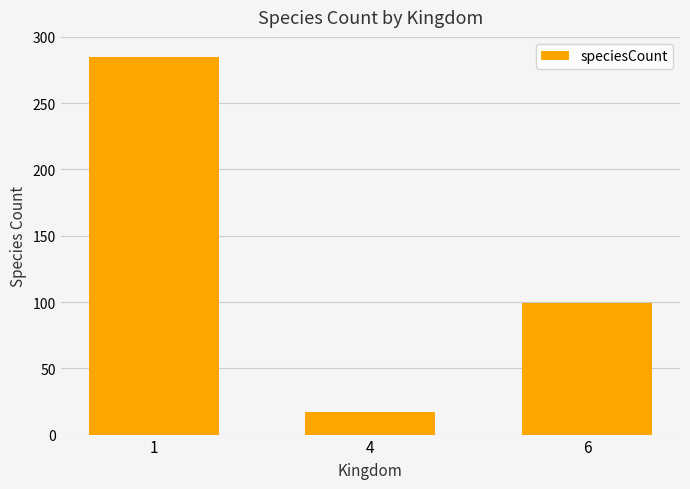

The chart shows a value of 142 at 6. True or false?

False